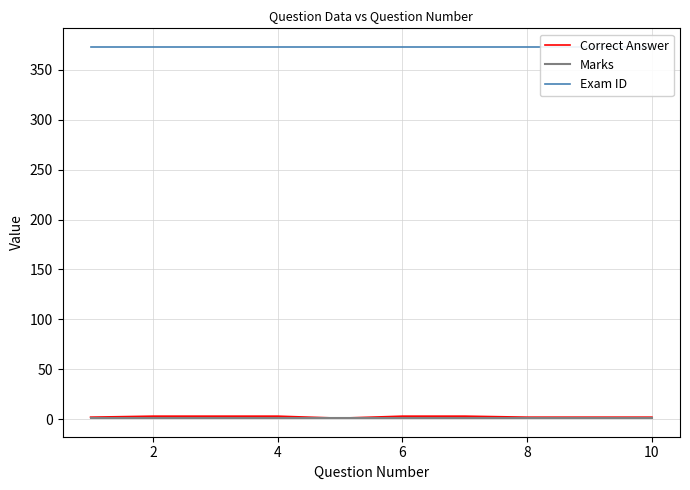

How many data points does each series have?

10